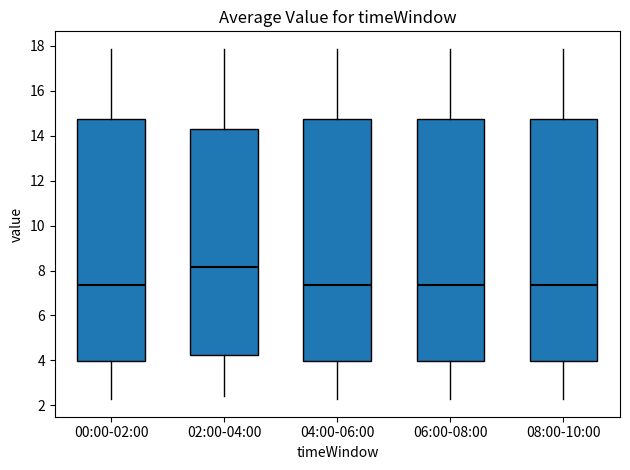

Which box has the highest median line?

02:00-04:00